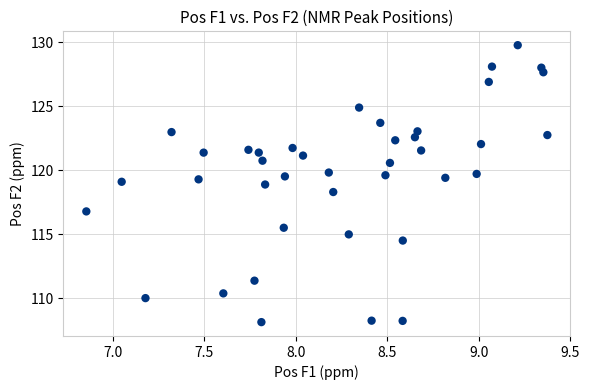

What is the range of X values (max minus min)?

2.5